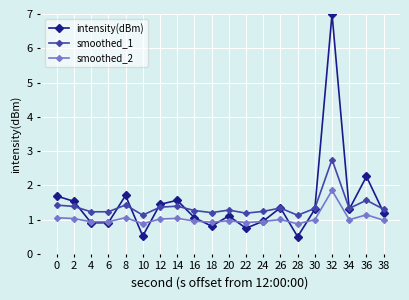

Rank the series by their average value, from lowest to highest.

smoothed_2, smoothed_1, intensity(dBm)